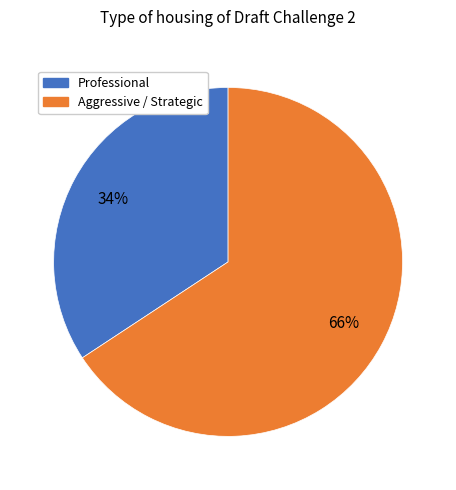

Is there any slice that represents more than half of the pie?

Yes